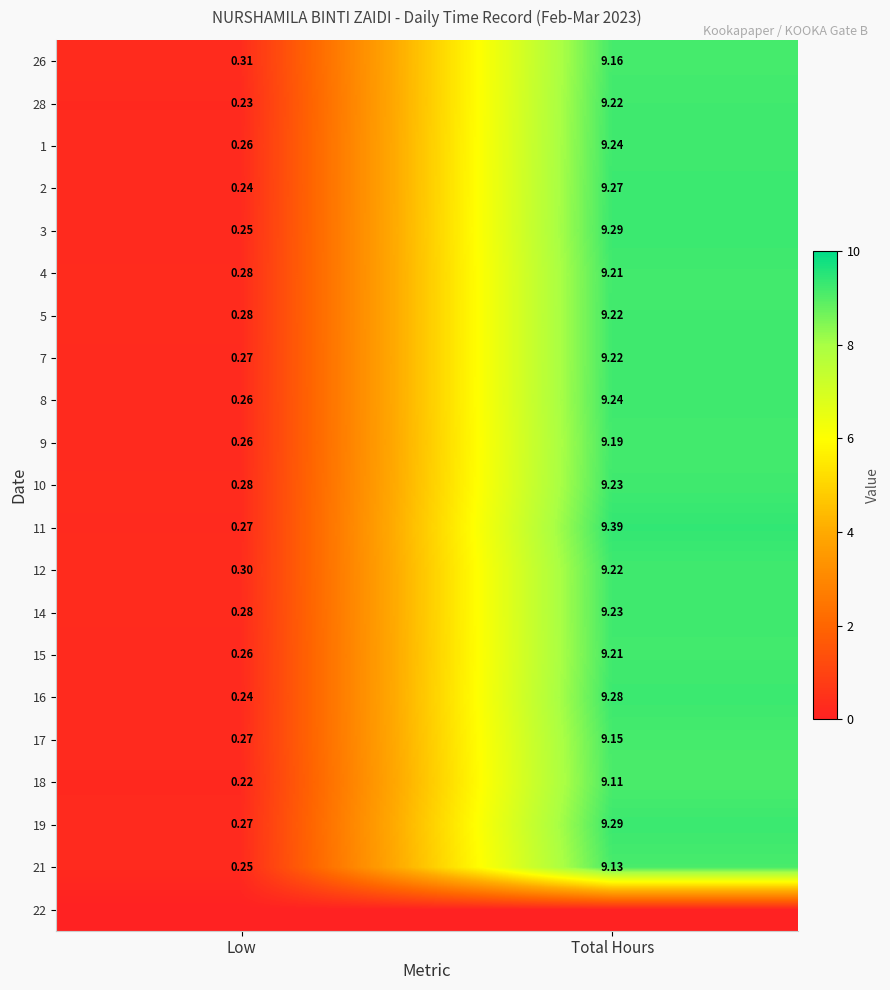

Which category has the highest value across all series?

Total Hours